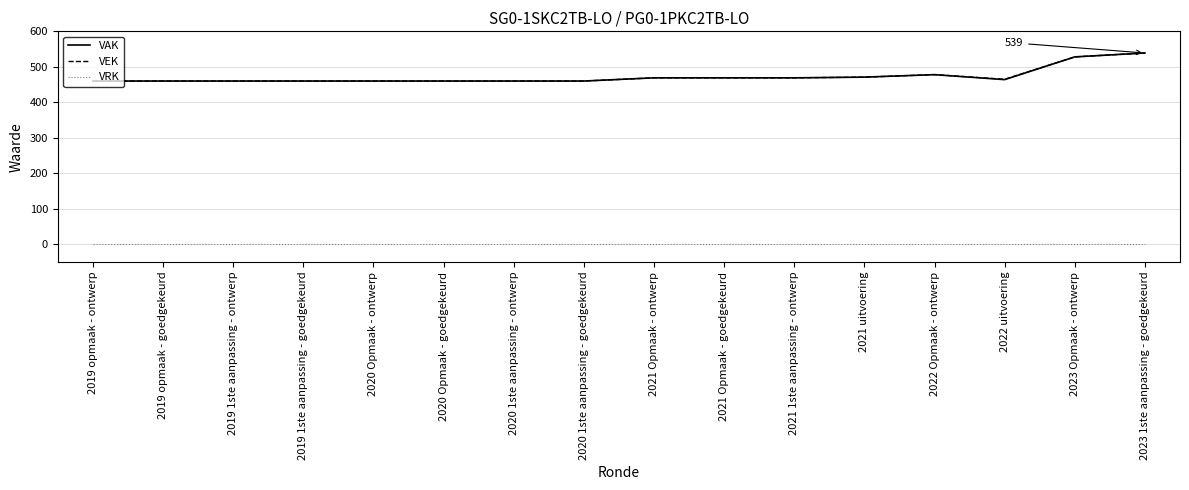

What is the total value across all series at 2019 opmaak - ontwerp?

920